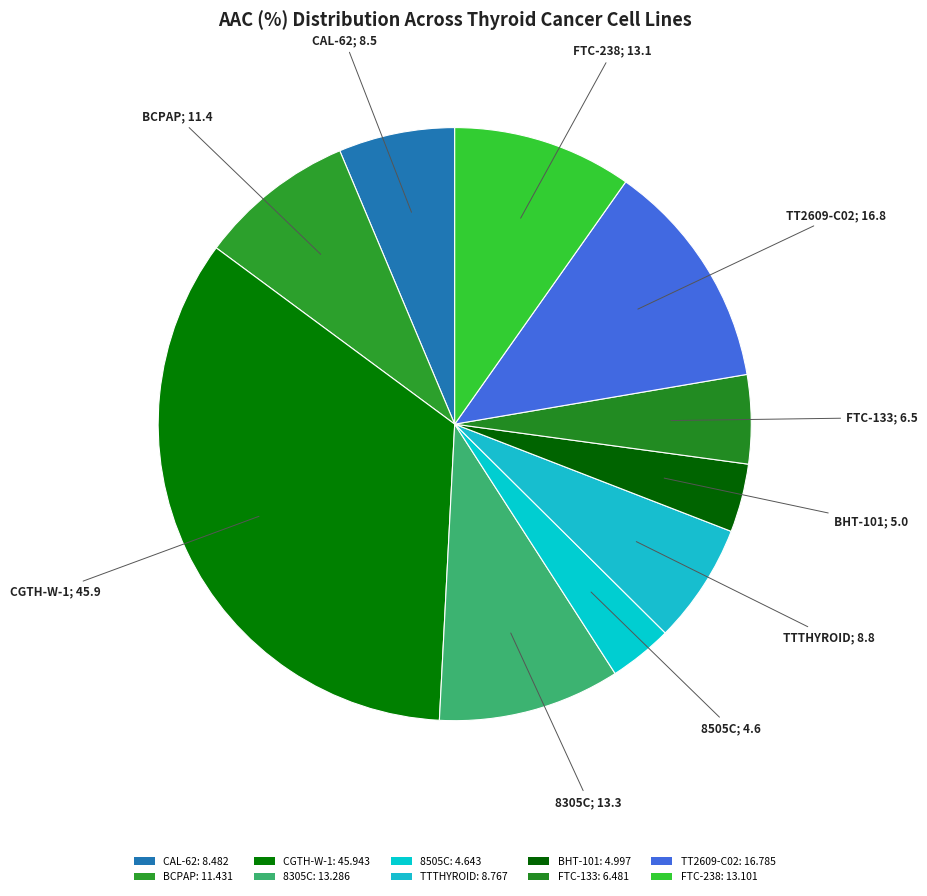

Is there a majority slice in this chart?

No